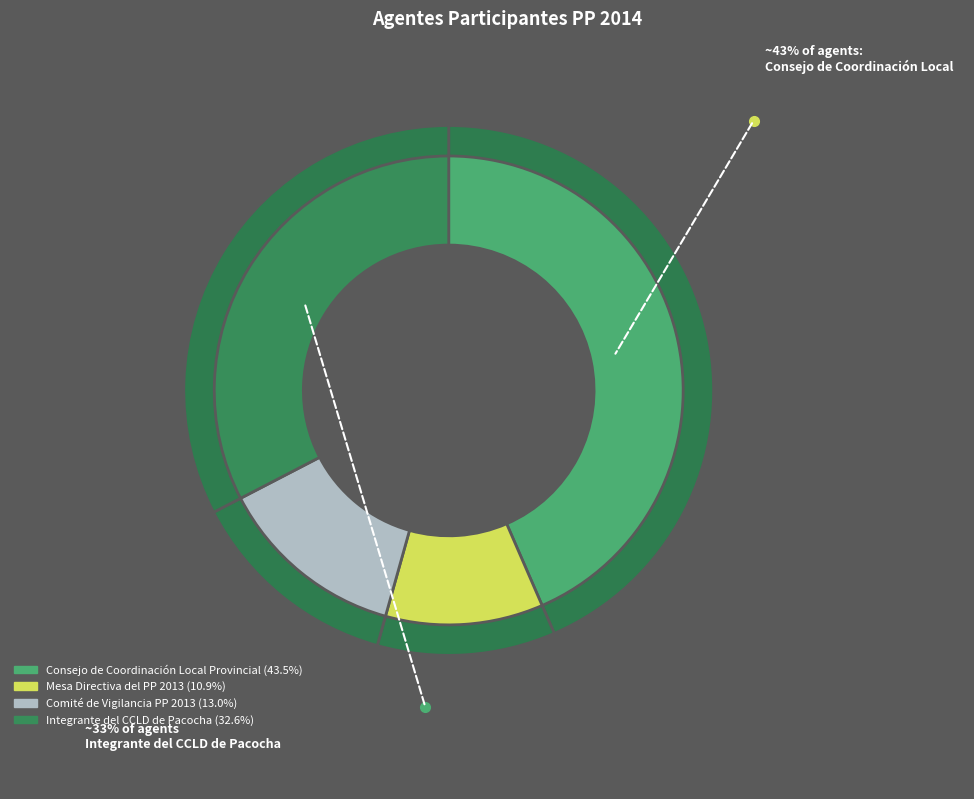

How much of the chart is everything except Mesa Directiva del PP 2013?

89.1%